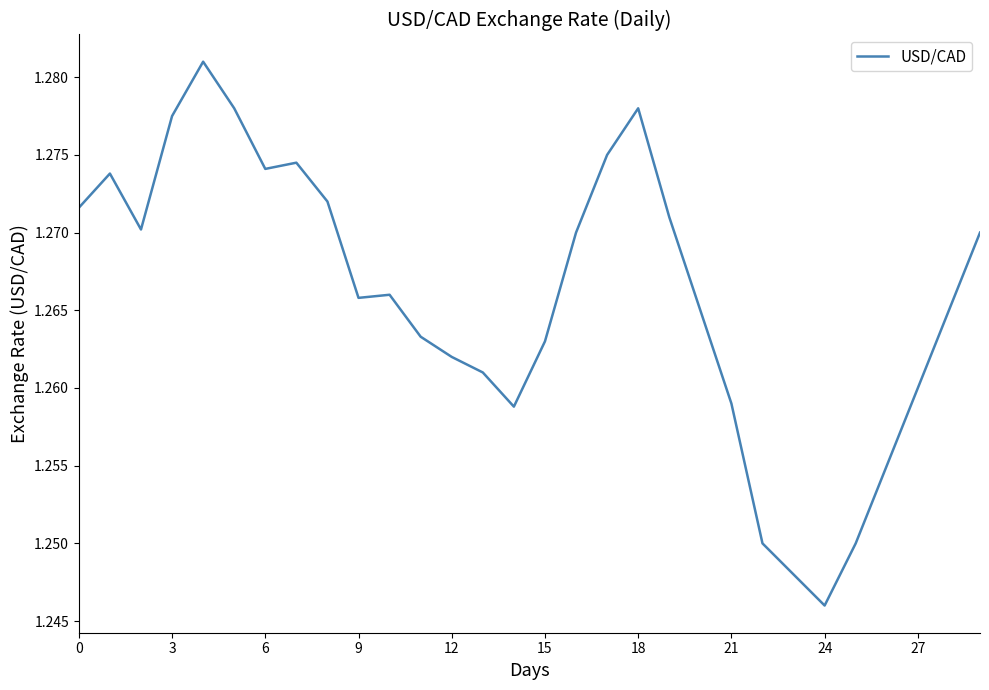

Does the chart display data point markers on the line(s)?

No